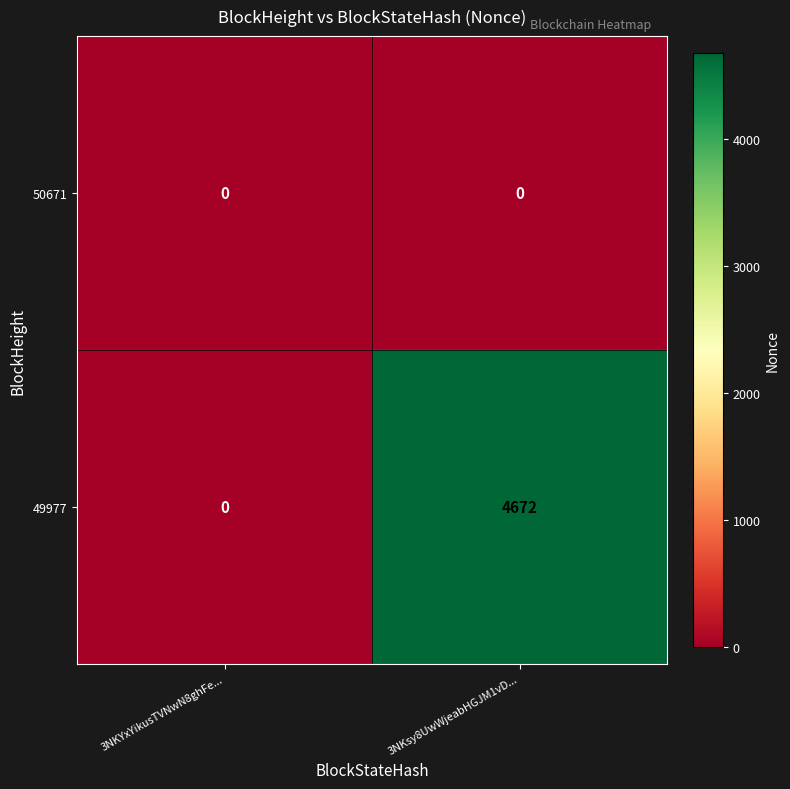

What is the average value of the 49977 series?

2336